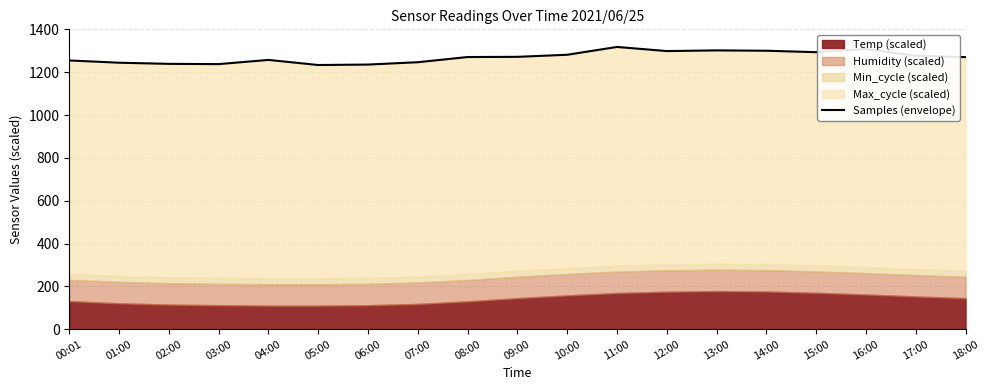

What is the change in value from 04:00 to 13:00?

+44.4